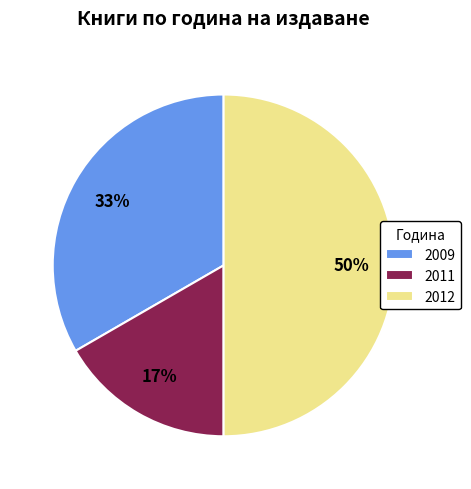

How many slices are in this pie chart?

3